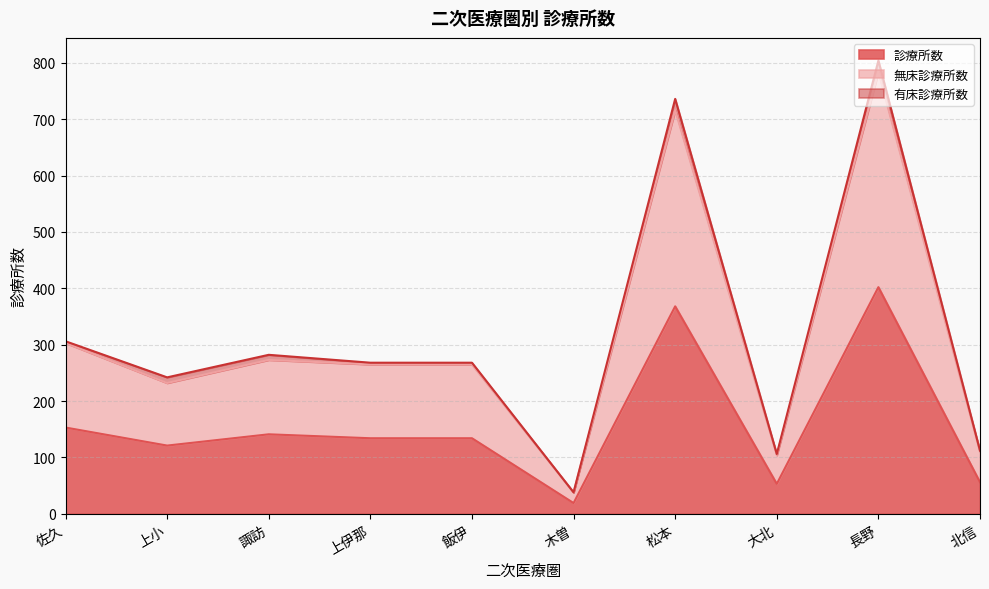

How many values in the 無床診療所数 series exceed 265?

4